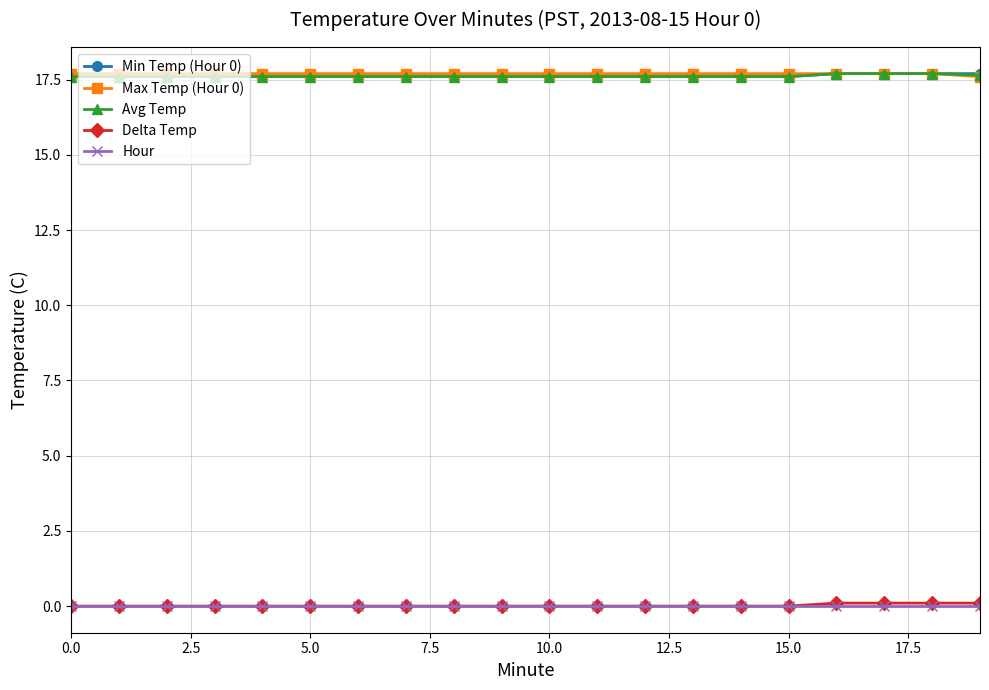

What is the maximum value for Max Temp (Hour 0)?

17.7